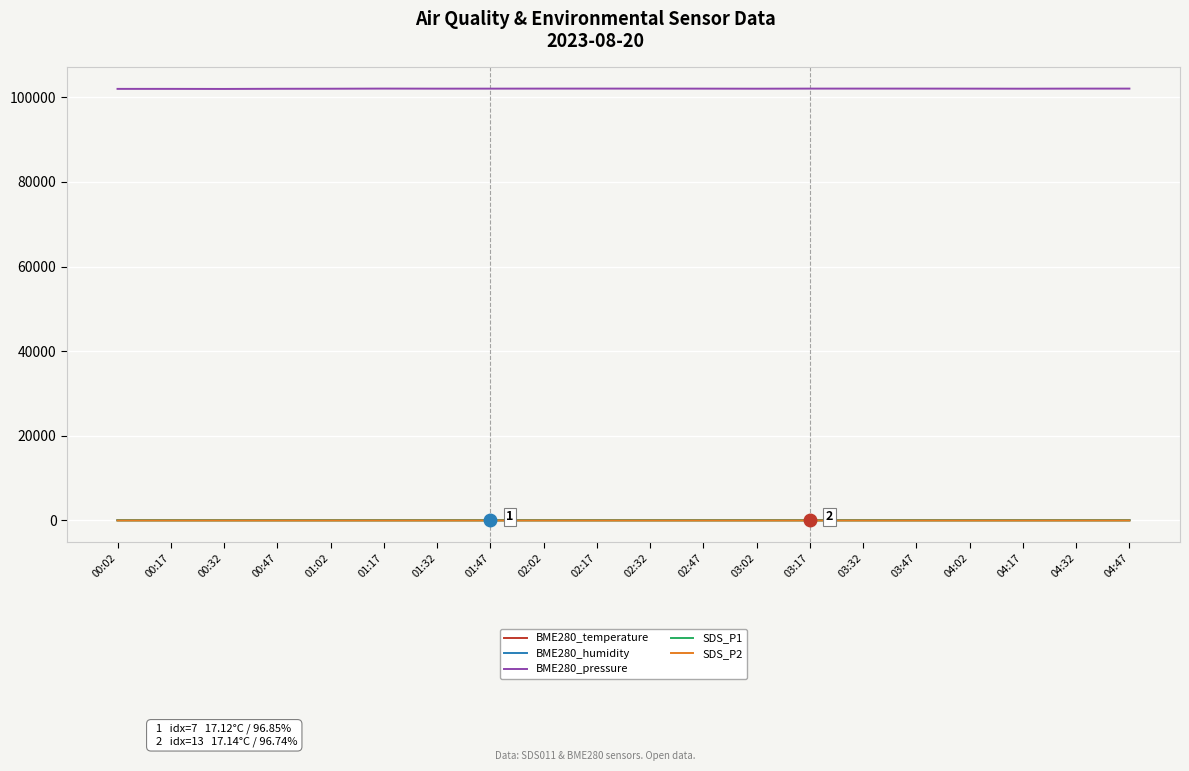

What is the greatest value displayed?

102051.7